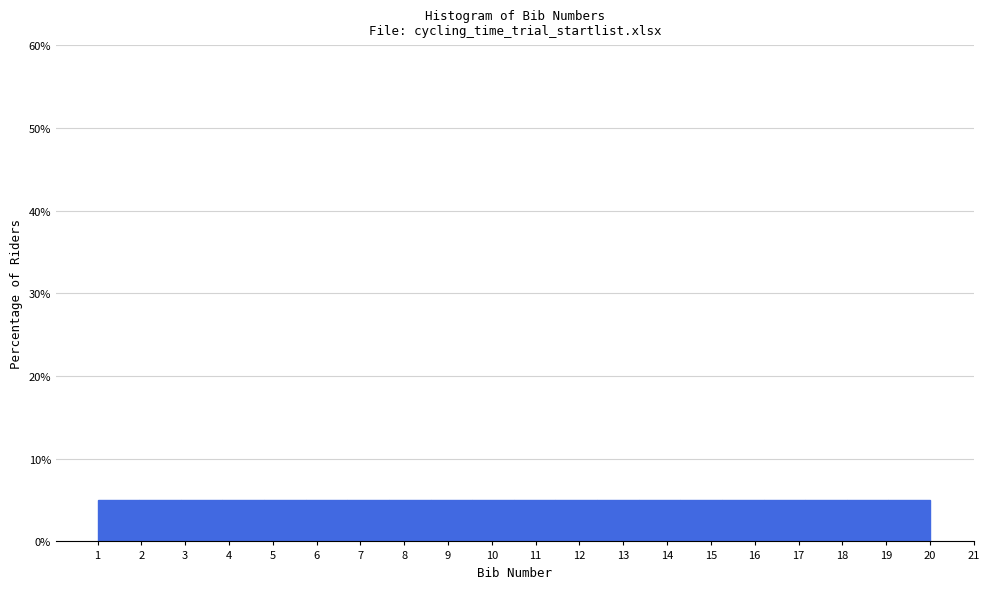

Reading left to right, transcribe this chart: for each bar, give the range it covers on the x-axis and its height. Neither the bar edges nor the heights are printed on the chart, so give them approximately, as read against the axes.

1.00 to 1.95: 5
1.95 to 2.90: 5
2.90 to 3.85: 5
3.85 to 4.80: 5
4.80 to 5.75: 5
5.75 to 6.70: 5
6.70 to 7.65: 5
7.65 to 8.60: 5
8.60 to 9.55: 5
9.55 to 10.50: 5
10.50 to 11.45: 5
11.45 to 12.40: 5
12.40 to 13.35: 5
13.35 to 14.30: 5
14.30 to 15.25: 5
15.25 to 16.20: 5
16.20 to 17.15: 5
17.15 to 18.10: 5
18.10 to 19.05: 5
19.05 to 20.00: 5